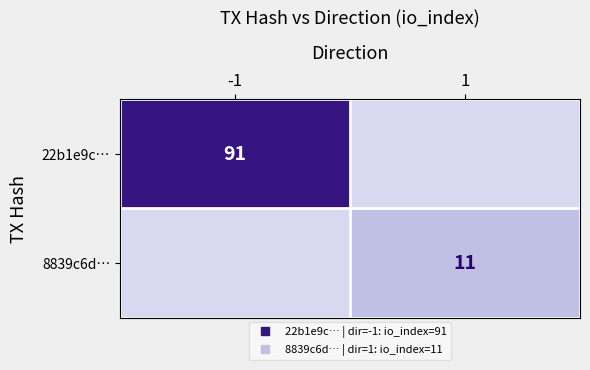

Rank the series at 1 from lowest to highest value.

22b1e9c…, 8839c6d…